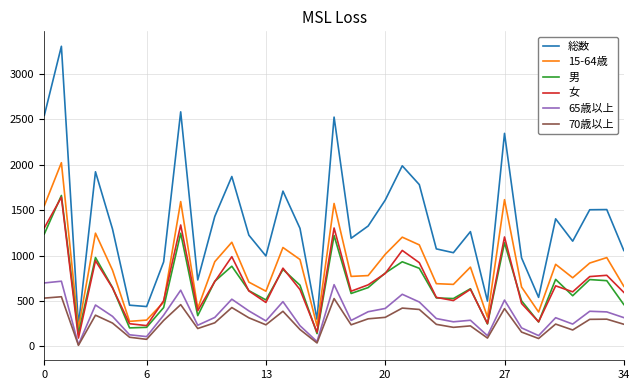

Which series has the largest total across all categories?

総数